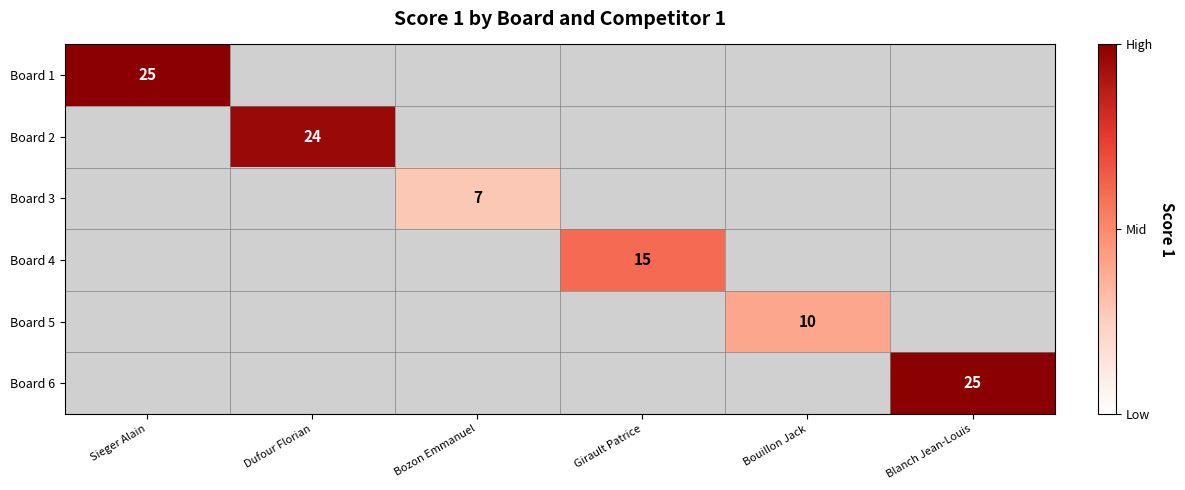

Between Bozon Emmanuel and Bouillon Jack, which is larger?

Bouillon Jack